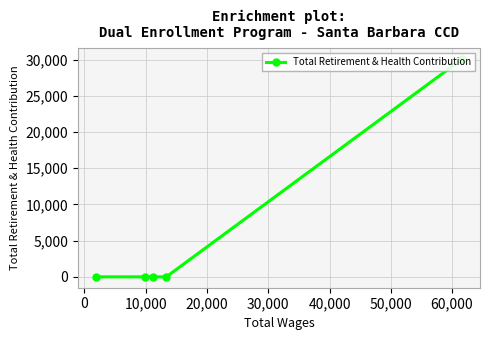

What is the maximum value shown in the chart?

30050